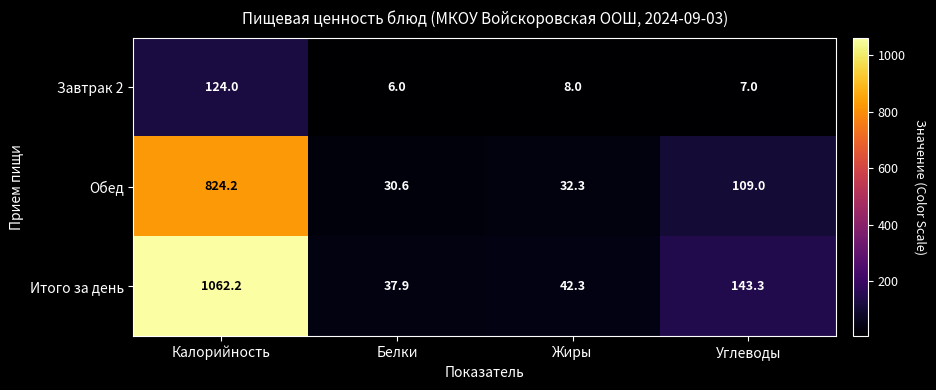

Which label corresponds to the largest value in the chart?

Калорийность